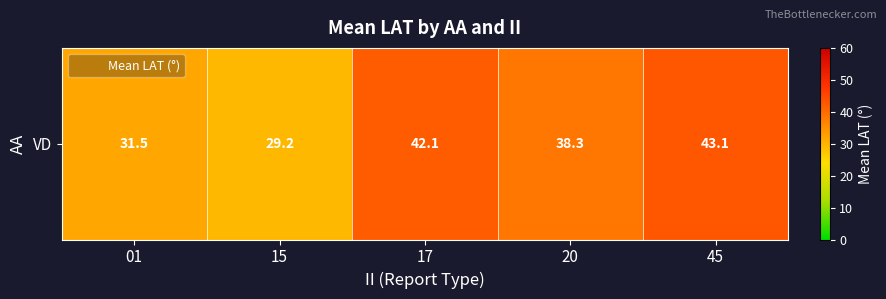

Which has a higher value, 17 or 20?

17